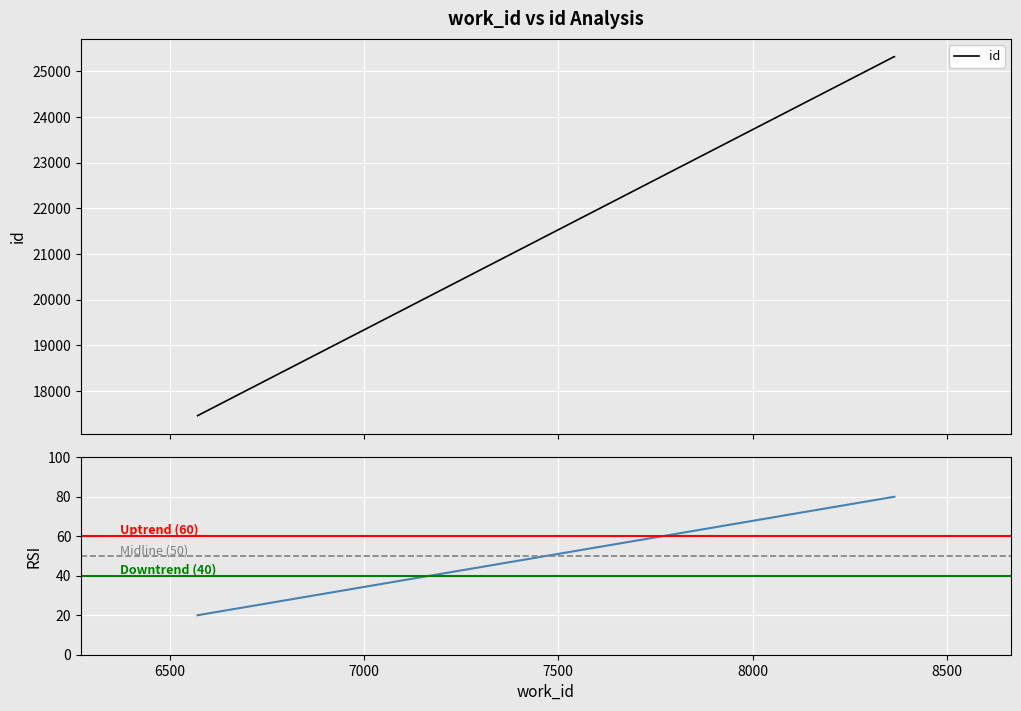

The chart shows a value of 25324 at 8365. True or false?

True